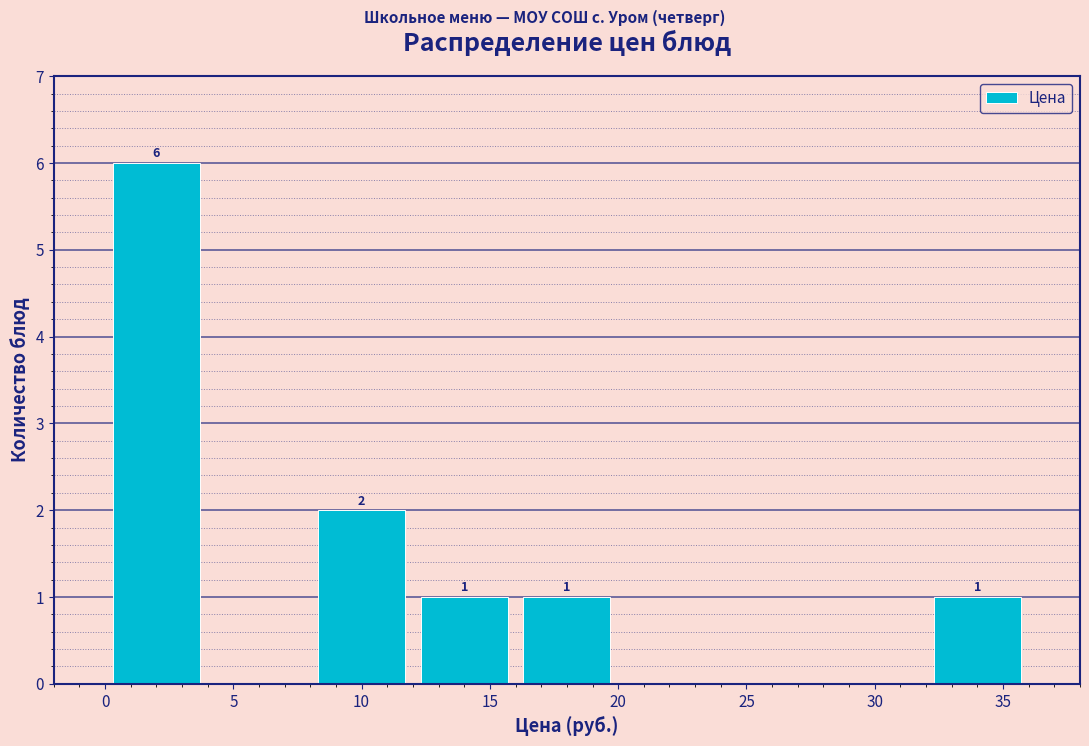

Over which range of the x-axis is the bar tallest?

0 to 4